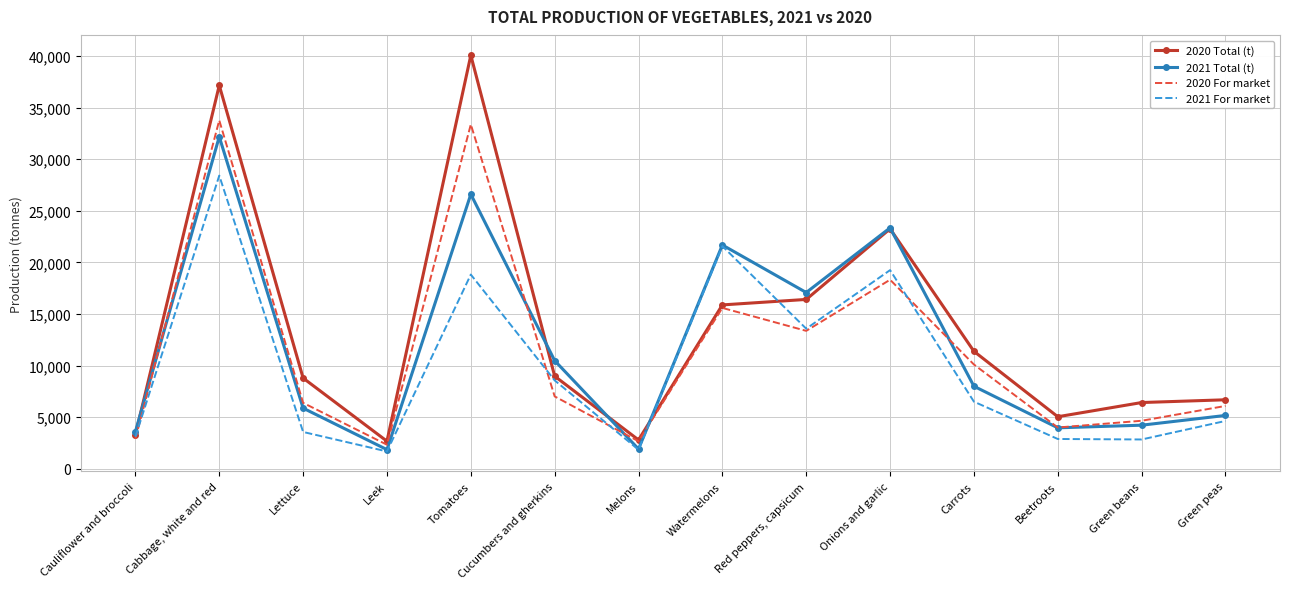

What is the sum of all 2020 For market values?

160663